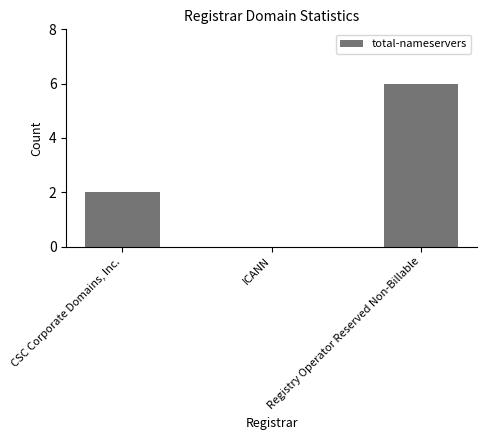

Count the values in the range 0 to 6.

3